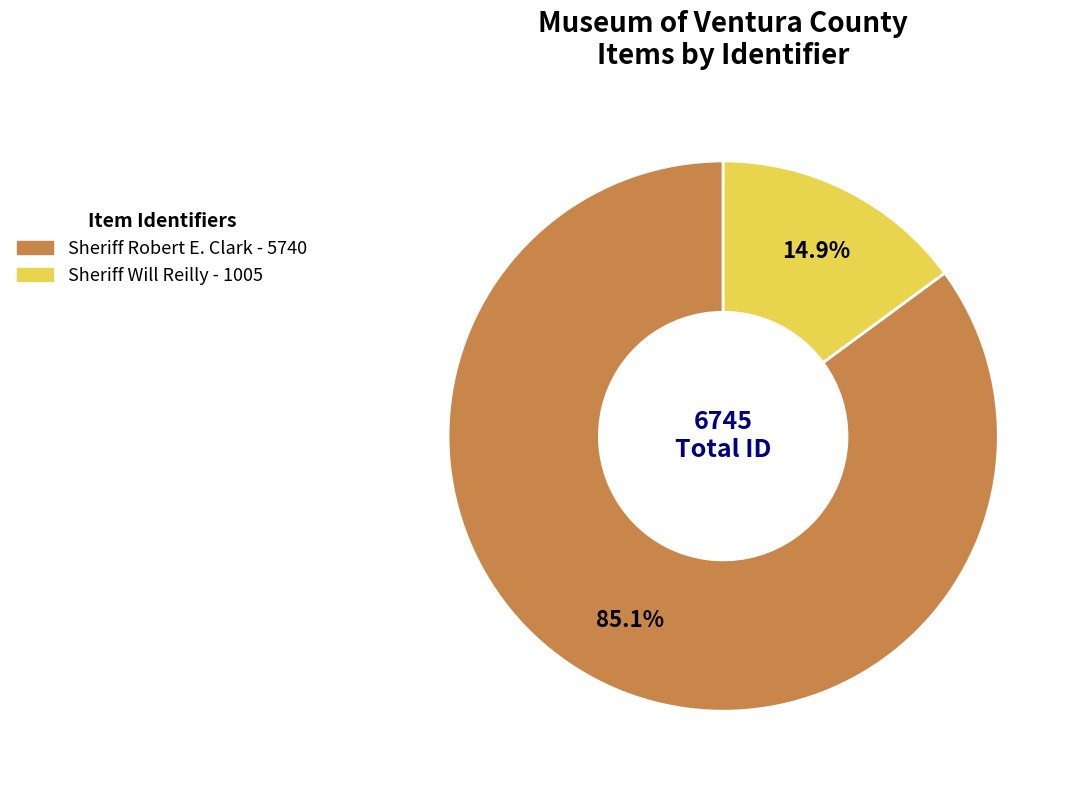

True or false: Sheriff Will Reilly accounts for 4% of the total.

False